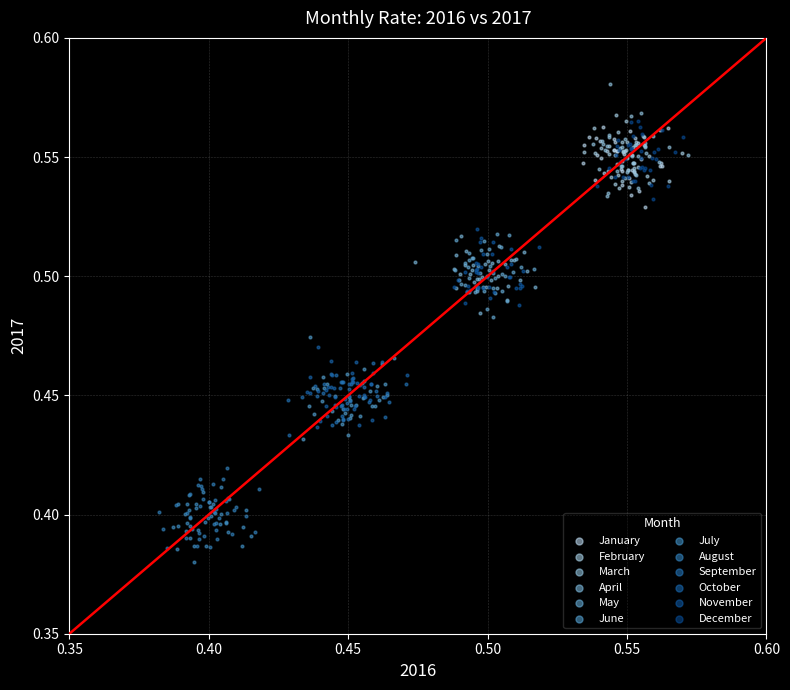

What are all the series names shown in the legend?

January, February, March, April, May, June, July, August, September, October, November, December